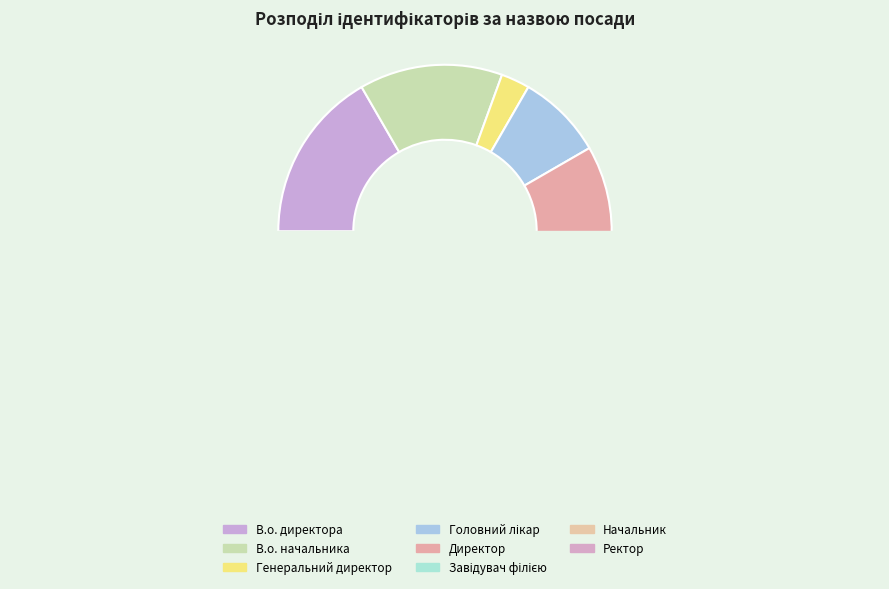

To the nearest percent, what is the difference between the Генеральний директор and Начальник slice percentages?

3%